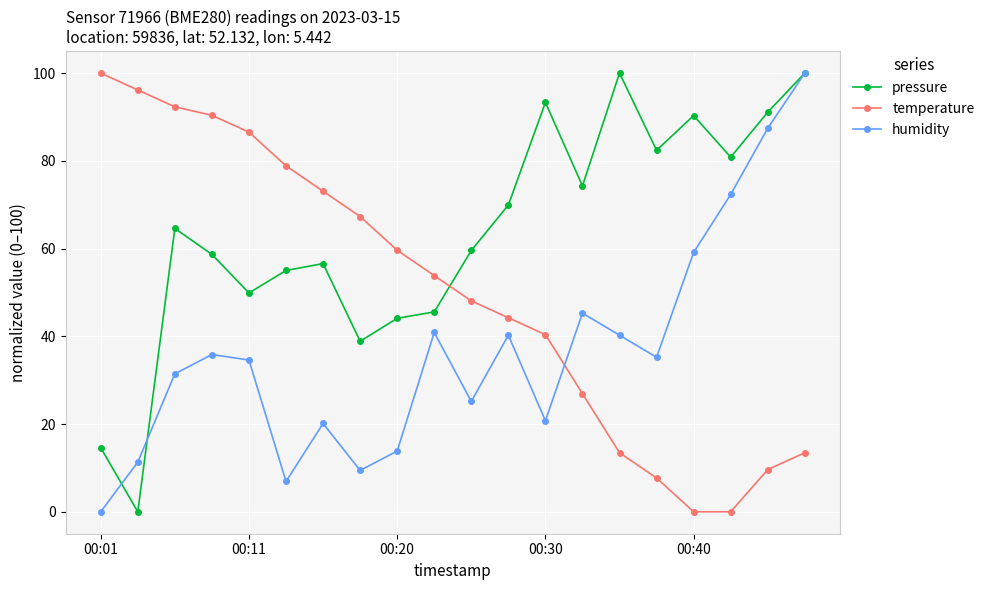

Rank the series by their average value, from highest to lowest.

pressure, temperature, humidity